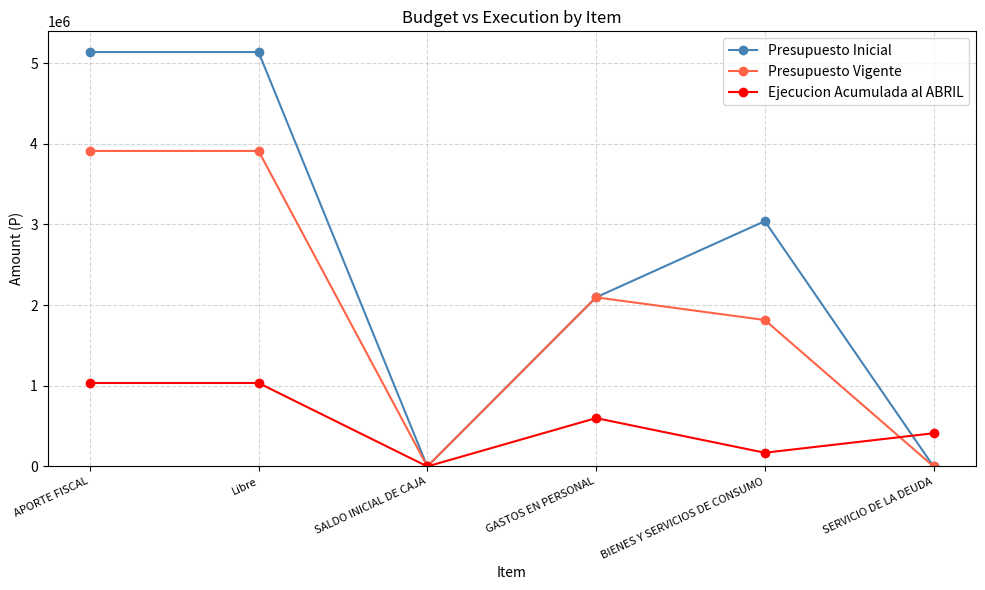

What position from the right is BIENES Y SERVICIOS DE CONSUMO?

2